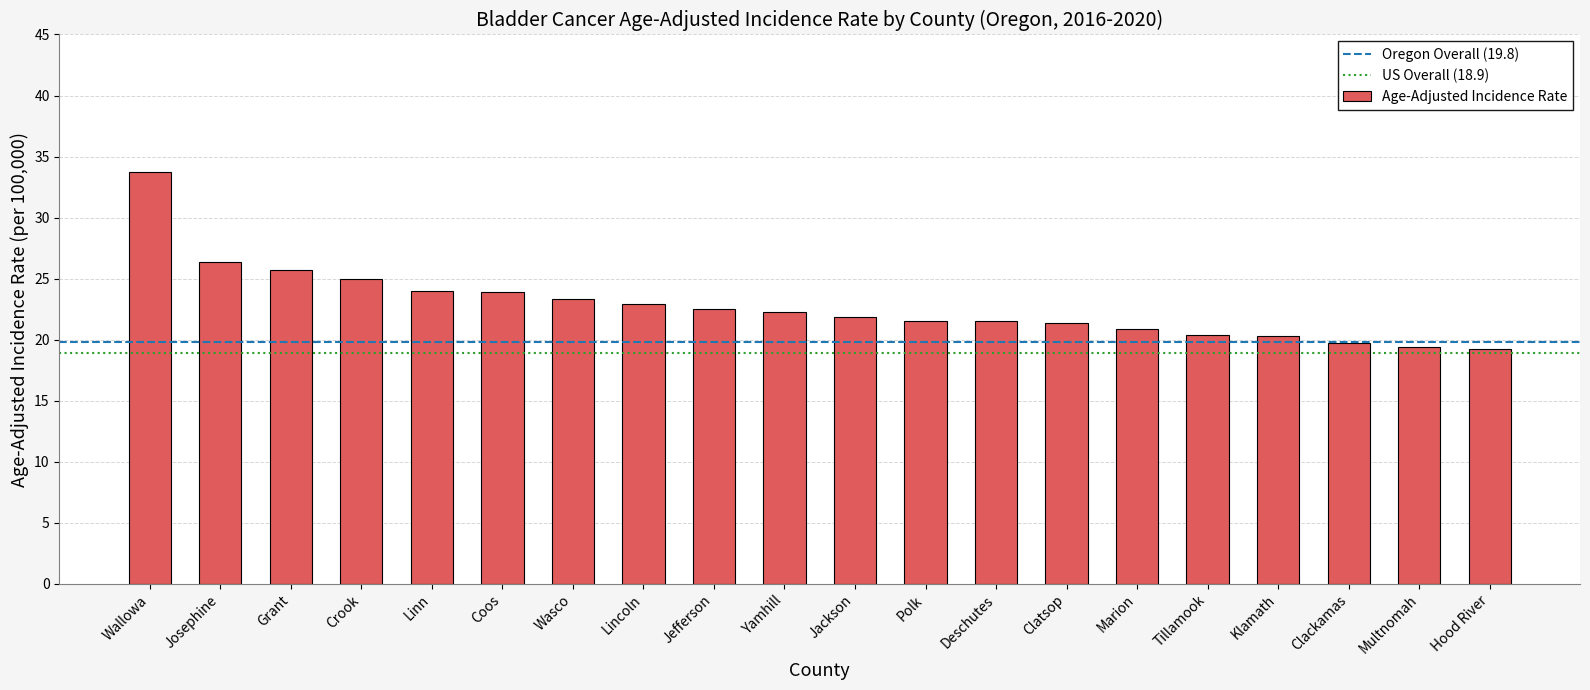

Is it true that the value at Crook is 9.5?

False